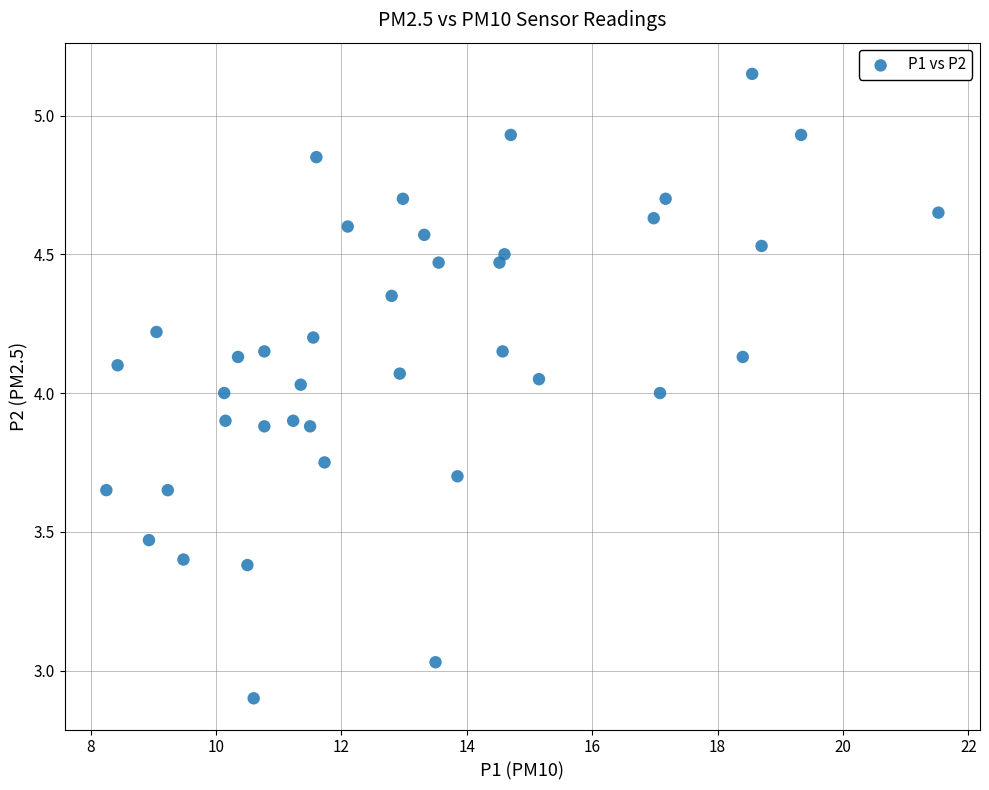

What is the range of X values (max minus min)?

13.3